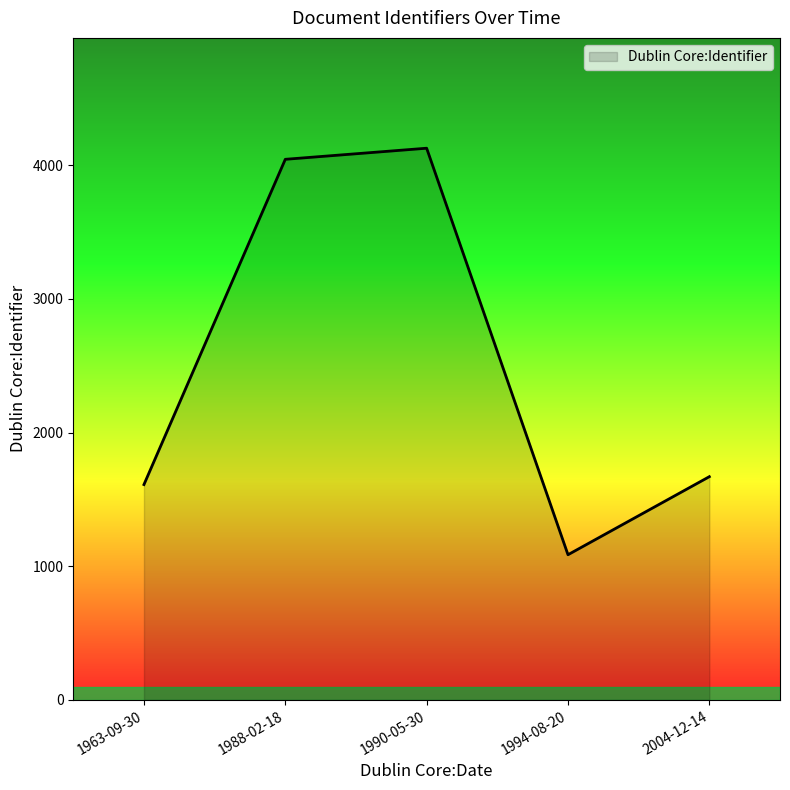

Does the chart display data point markers on the line(s)?

No